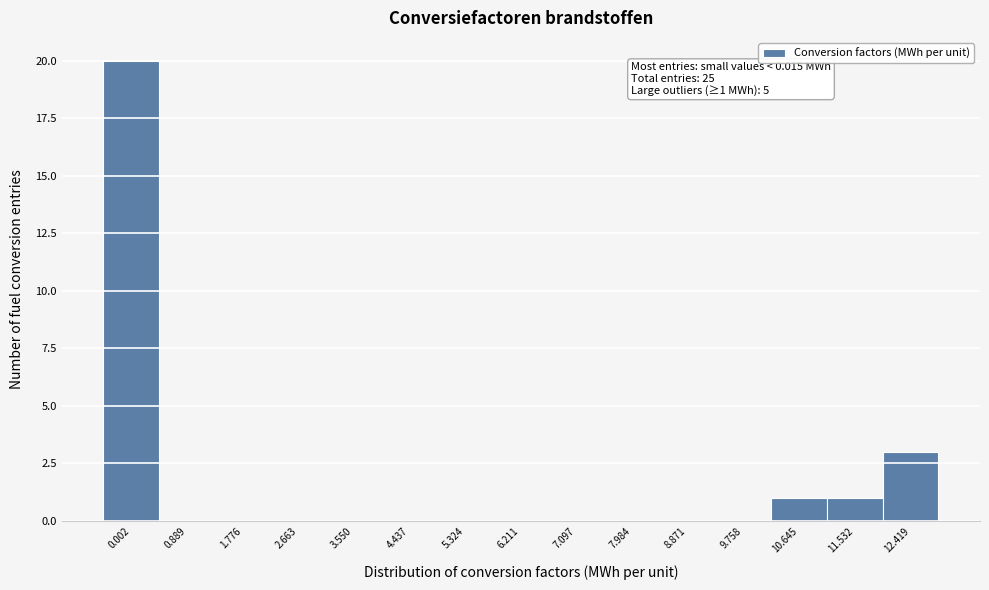

Reading left to right, transcribe all the data shown in this chart.

0.002=20	0.889=0	1.776=0	2.663=0	3.550=0	4.437=0	5.324=0	6.211=0	7.097=0	7.984=0	8.871=0	9.758=0	10.645=1	11.532=1	12.419=3